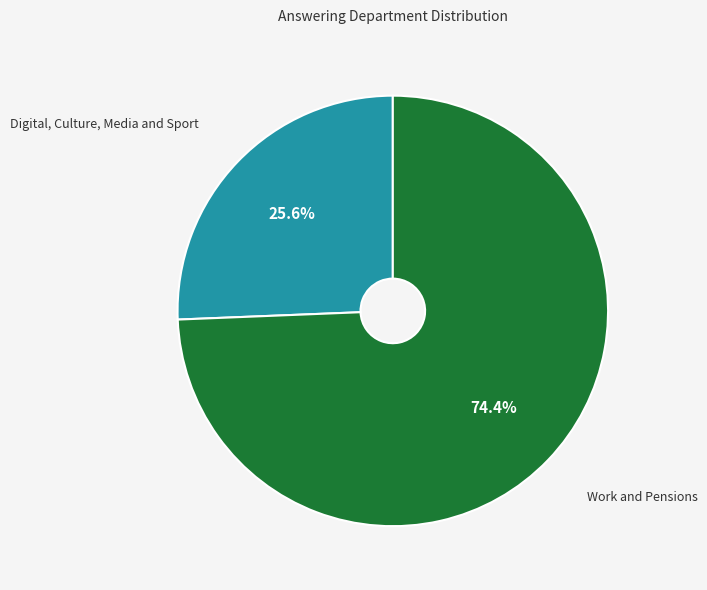

Is there any slice that represents more than half of the pie?

Yes